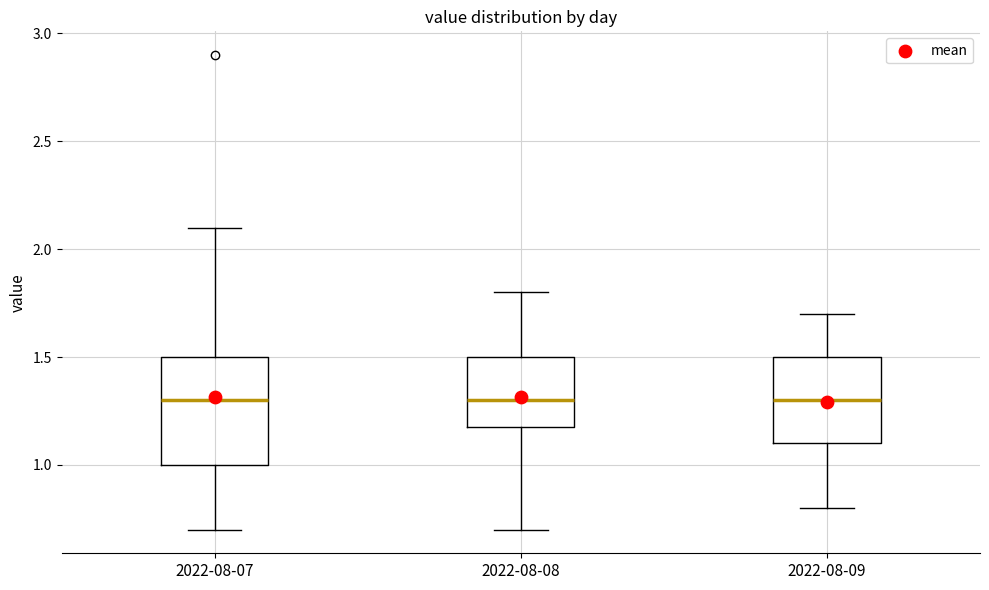

Reading left to right, transcribe this box plot: for each box, give where its median line is, the range the box spans, and where its two whiskers end, as read against the y-axis. The values are not printed on the chart, so give them approximately, as read against the axis.

2022-08-07: median 1.3, box 1.0 to 1.5, whiskers 0.7 to 2.1
2022-08-08: median 1.3, box 1.2 to 1.5, whiskers 0.7 to 1.8
2022-08-09: median 1.3, box 1.1 to 1.5, whiskers 0.8 to 1.7